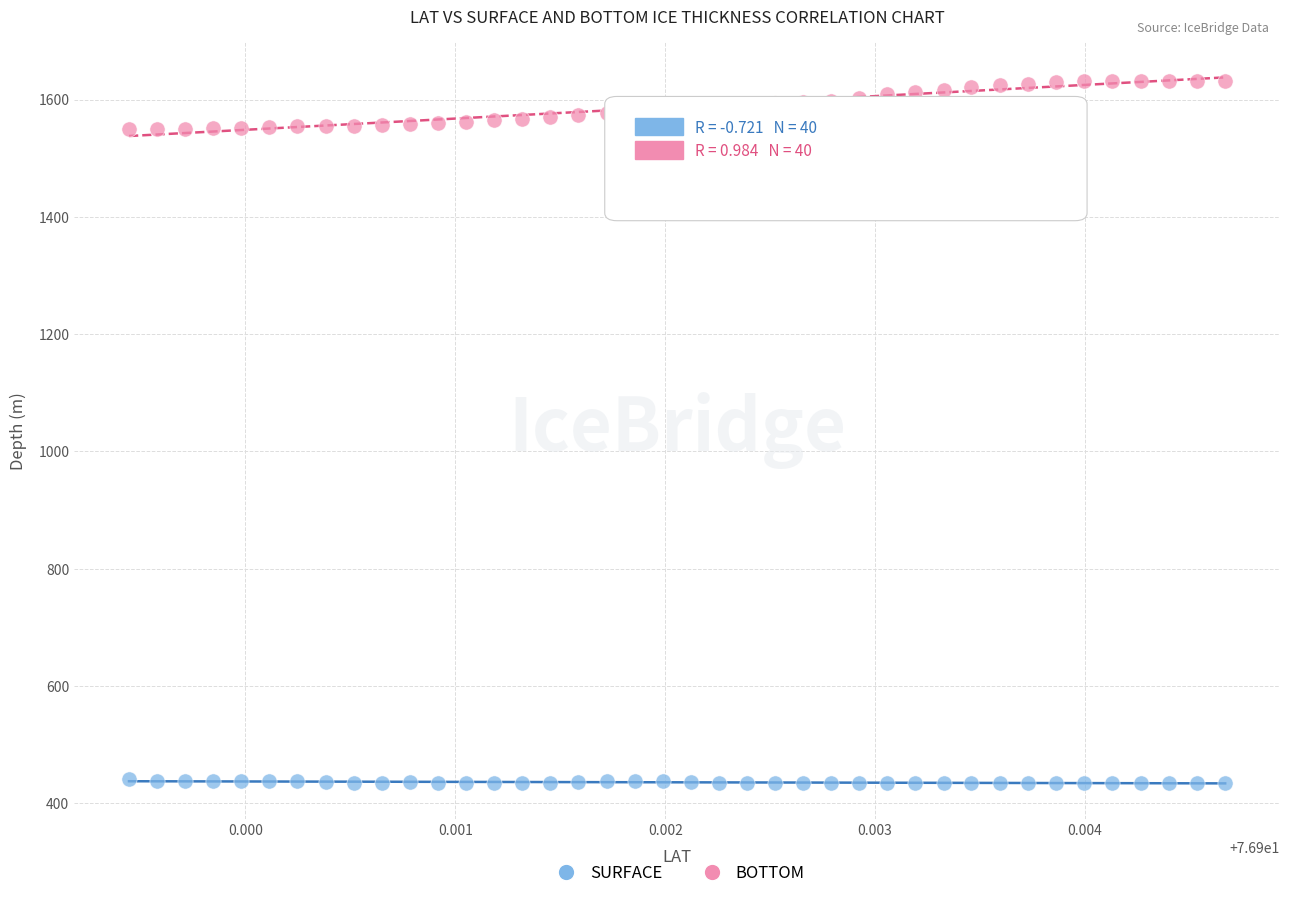

Which series contains the highest Y value?

BOTTOM